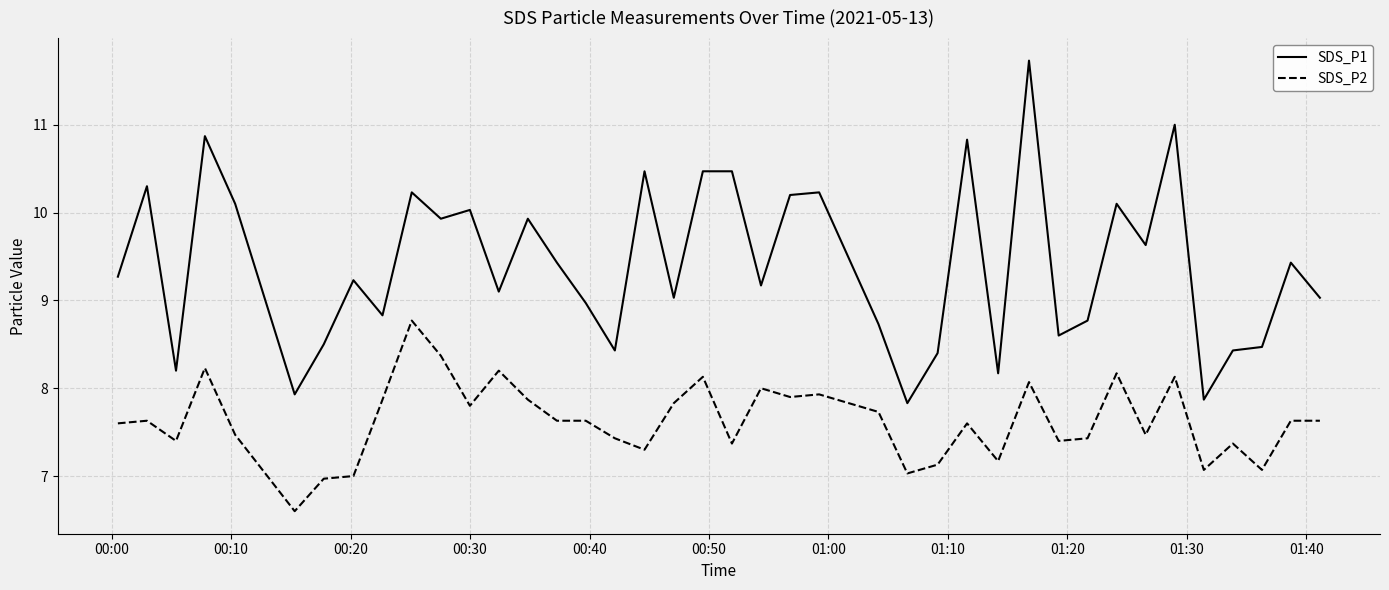

True or false: SDS_P2 and SDS_P1 intersect in this chart.

False